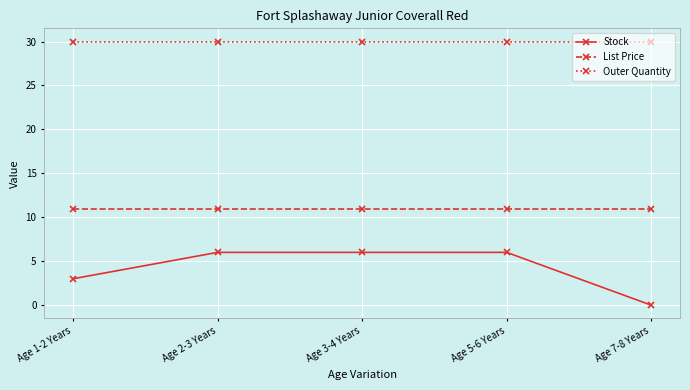

What is the total value across all series at Age 2-3 Years?

47.0